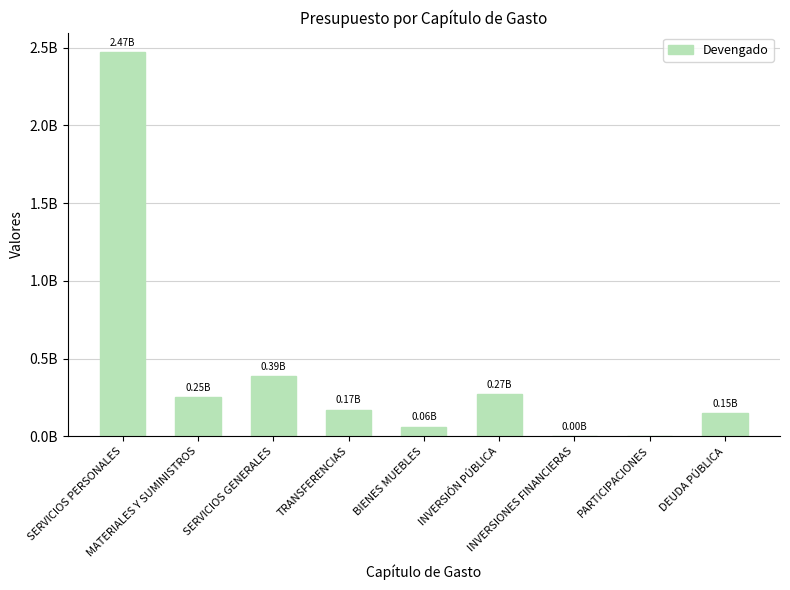

What is the label of the 7th bar from the right?

SERVICIOS GENERALES